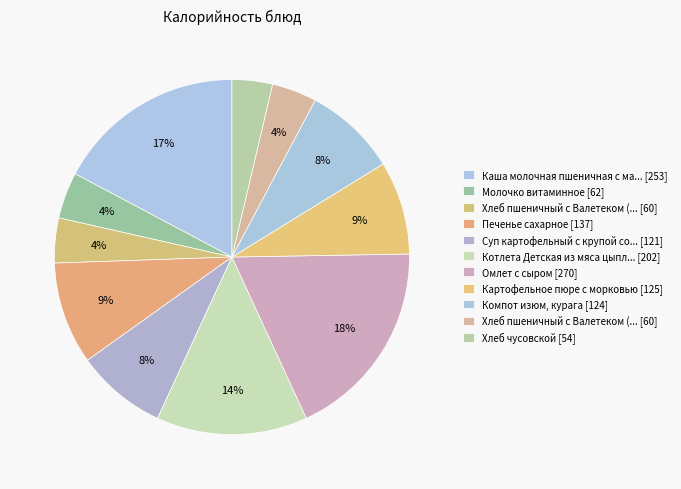

Rank the categories by value from lowest to highest.

Хлеб чусовской, Хлеб пшеничный с Валетеком (завтрак), Хлеб пшеничный с Валетеком (обед), Молочко витаминное, Суп картофельный с крупой со сметаной, Компот изюм, курага, Картофельное пюре с морковью, Печенье сахарное, Котлета Детская из мяса цыпленка, Каша молочная пшеничная с маслом, Омлет с сыром